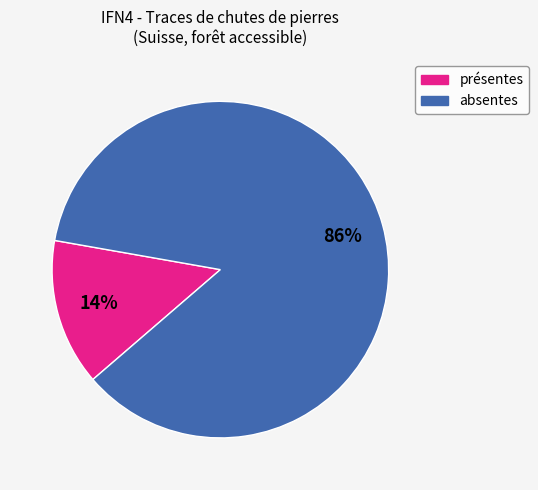

Combined, do absentes and présentes account for over 50%?

Yes